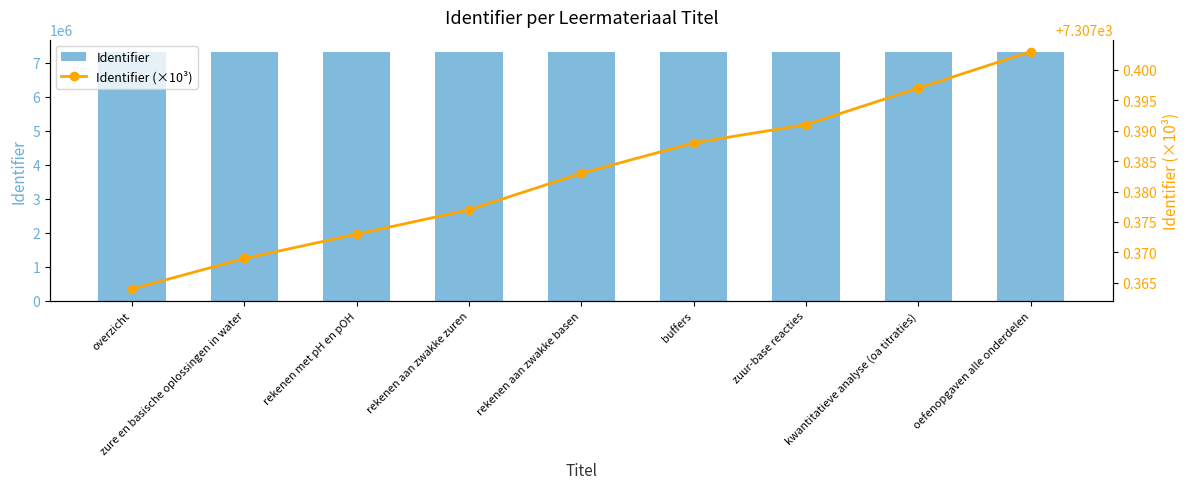

What is the total value across all series at buffers?

7314695.4